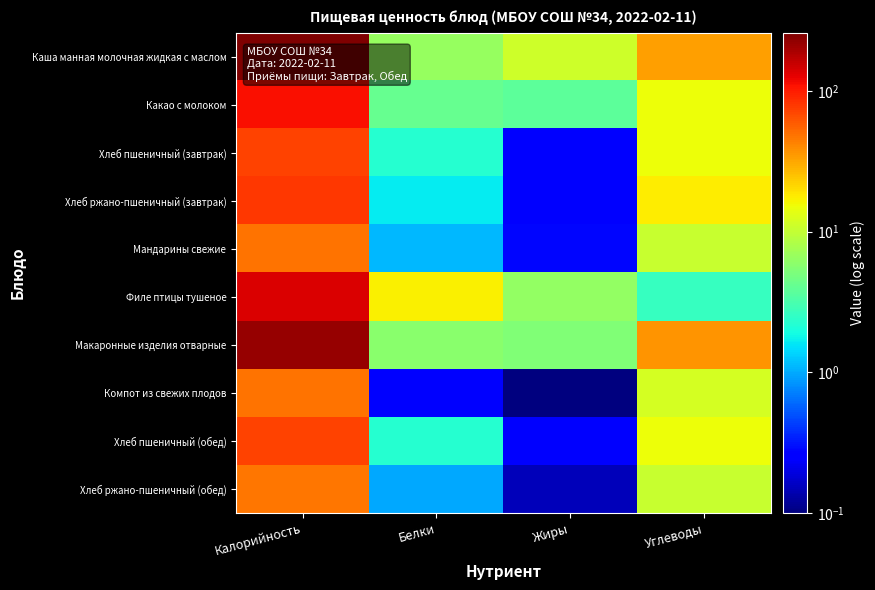

Which label corresponds to the smallest value in the chart?

Жиры